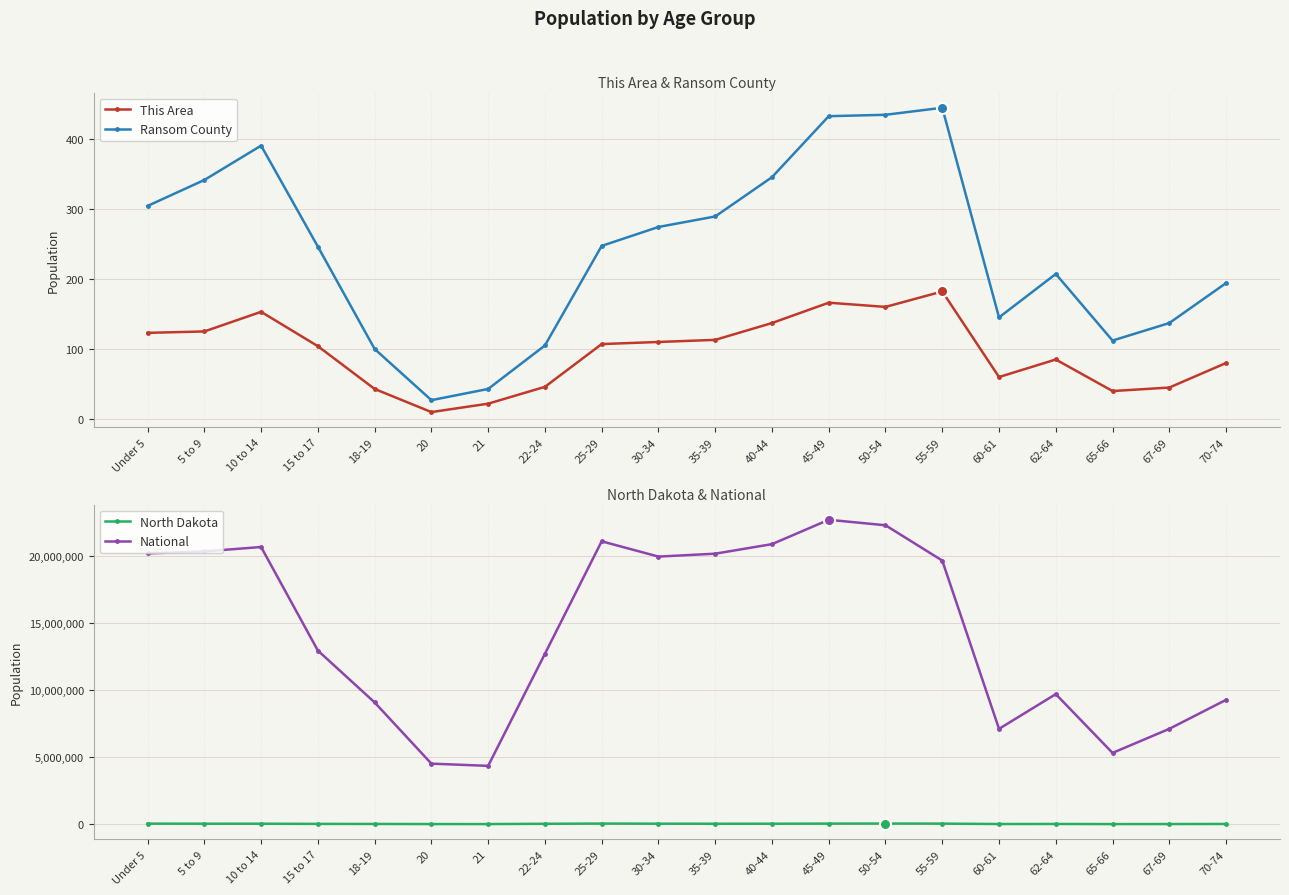

At 67-69, list the series in order from smallest to largest.

This Area, Ransom County, North Dakota, National